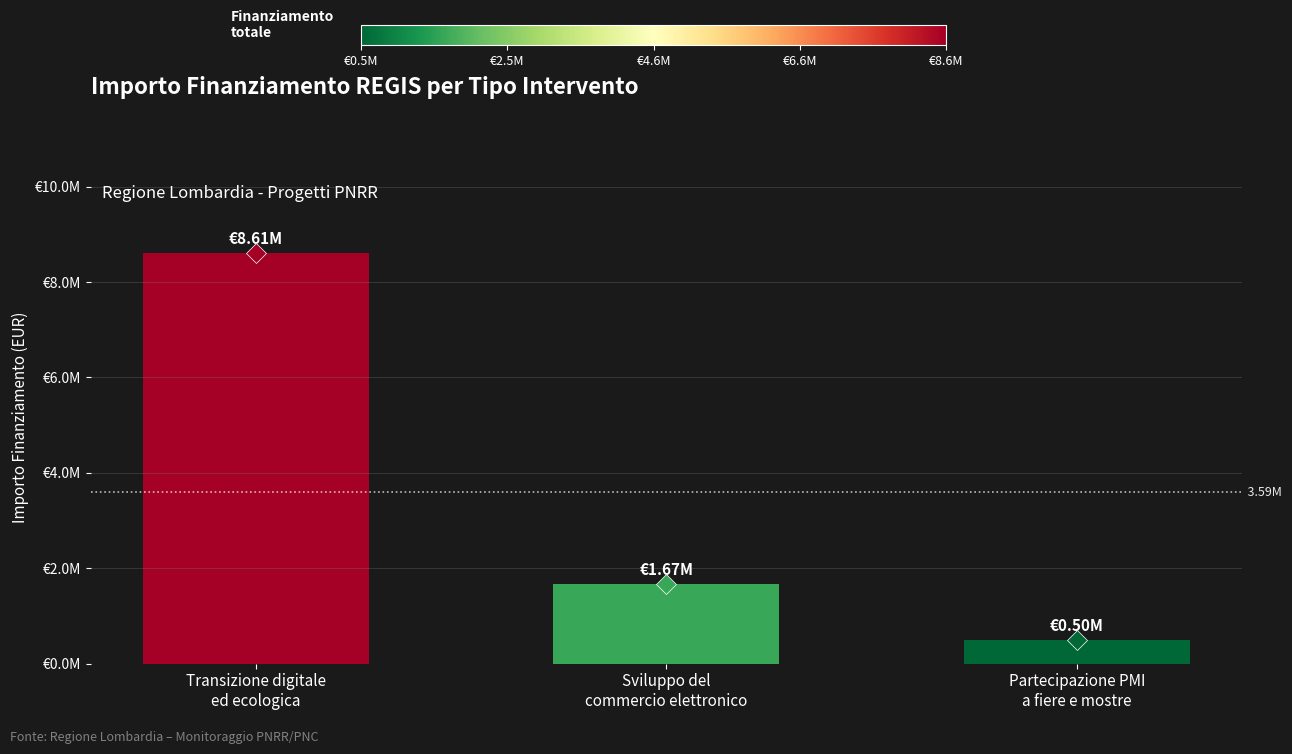

The chart shows a value of 276318 at Partecipazione PMI
a fiere e mostre. True or false?

False